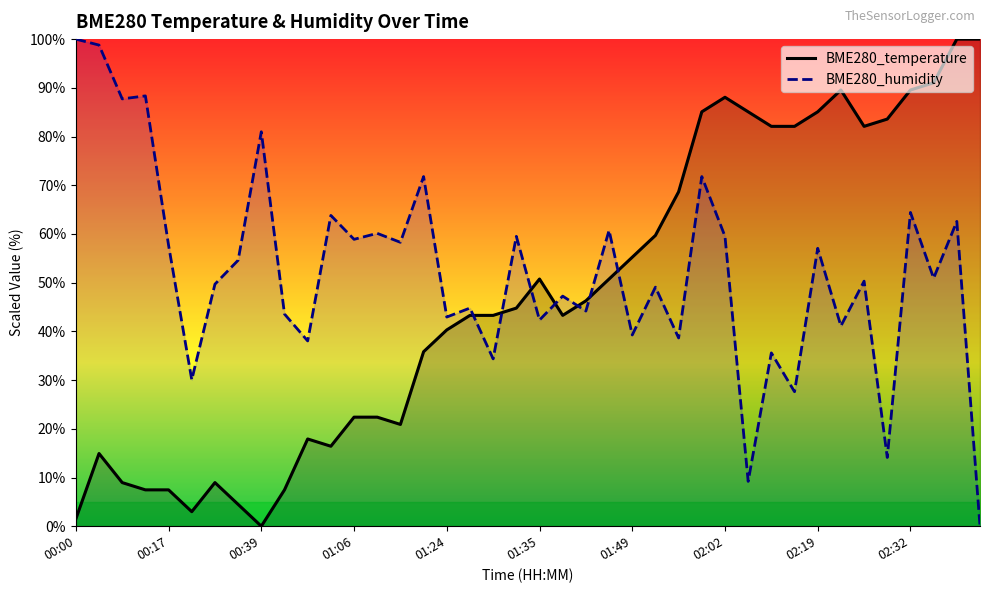

What is the highest value of the BME280_humidity series?

100.0